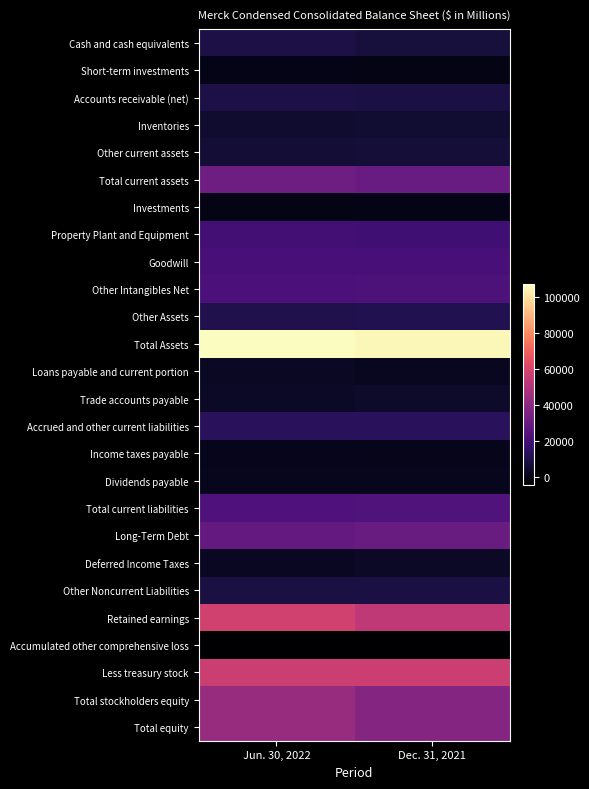

Reading right to left, extract all data points from this chart.

Cash and cash equivalents: Dec. 31, 2021=8096	Jun. 30, 2022=9675
Short-term investments: Dec. 31, 2021=0	Jun. 30, 2022=453
Accounts receivable (net): Dec. 31, 2021=9230	Jun. 30, 2022=9643
Inventories: Dec. 31, 2021=5953	Jun. 30, 2022=5535
Other current assets: Dec. 31, 2021=6987	Jun. 30, 2022=6810
Total current assets: Dec. 31, 2021=30266	Jun. 30, 2022=32116
Investments: Dec. 31, 2021=370	Jun. 30, 2022=238
Property Plant and Equipment: Dec. 31, 2021=19279	Jun. 30, 2022=20059
Goodwill: Dec. 31, 2021=21264	Jun. 30, 2022=21213
Other Intangibles Net: Dec. 31, 2021=22933	Jun. 30, 2022=22497
Other Assets: Dec. 31, 2021=11582	Jun. 30, 2022=10972
Total Assets: Dec. 31, 2021=105694	Jun. 30, 2022=107095
Loans payable and current portion: Dec. 31, 2021=2412	Jun. 30, 2022=2979
Trade accounts payable: Dec. 31, 2021=4609	Jun. 30, 2022=3482
Accrued and other current liabilities: Dec. 31, 2021=13859	Jun. 30, 2022=13501
Income taxes payable: Dec. 31, 2021=1224	Jun. 30, 2022=1438
Dividends payable: Dec. 31, 2021=1768	Jun. 30, 2022=1768
Total current liabilities: Dec. 31, 2021=23872	Jun. 30, 2022=23168
Long-Term Debt: Dec. 31, 2021=30690	Jun. 30, 2022=28684
Deferred Income Taxes: Dec. 31, 2021=3441	Jun. 30, 2022=2974
Other Noncurrent Liabilities: Dec. 31, 2021=9434	Jun. 30, 2022=8951
Retained earnings: Dec. 31, 2021=53696	Jun. 30, 2022=58437
Accumulated other comprehensive loss: Dec. 31, 2021=-4429	Jun. 30, 2022=-4327
Less treasury stock: Dec. 31, 2021=57109	Jun. 30, 2022=56770
Total stockholders equity: Dec. 31, 2021=38184	Jun. 30, 2022=43243
Total equity: Dec. 31, 2021=38257	Jun. 30, 2022=43318